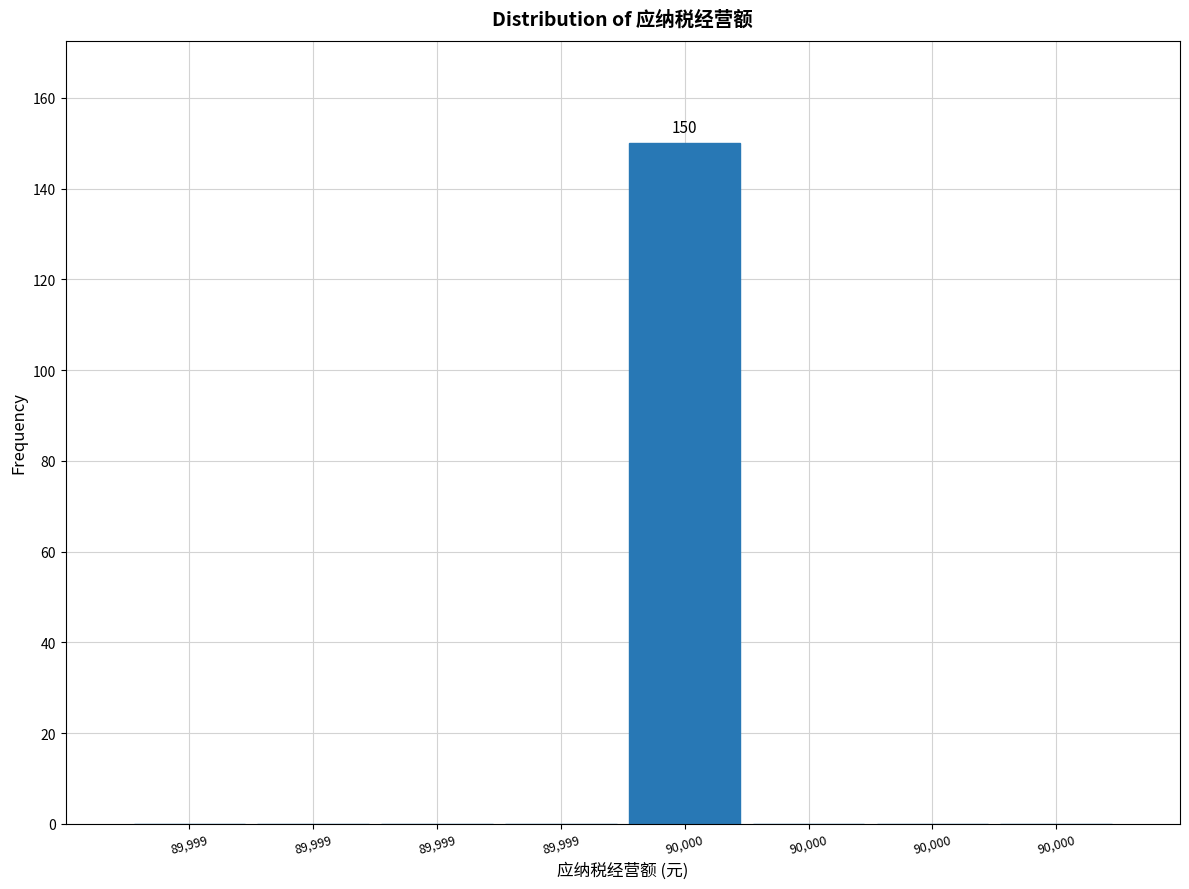

Are the bars horizontal?

No